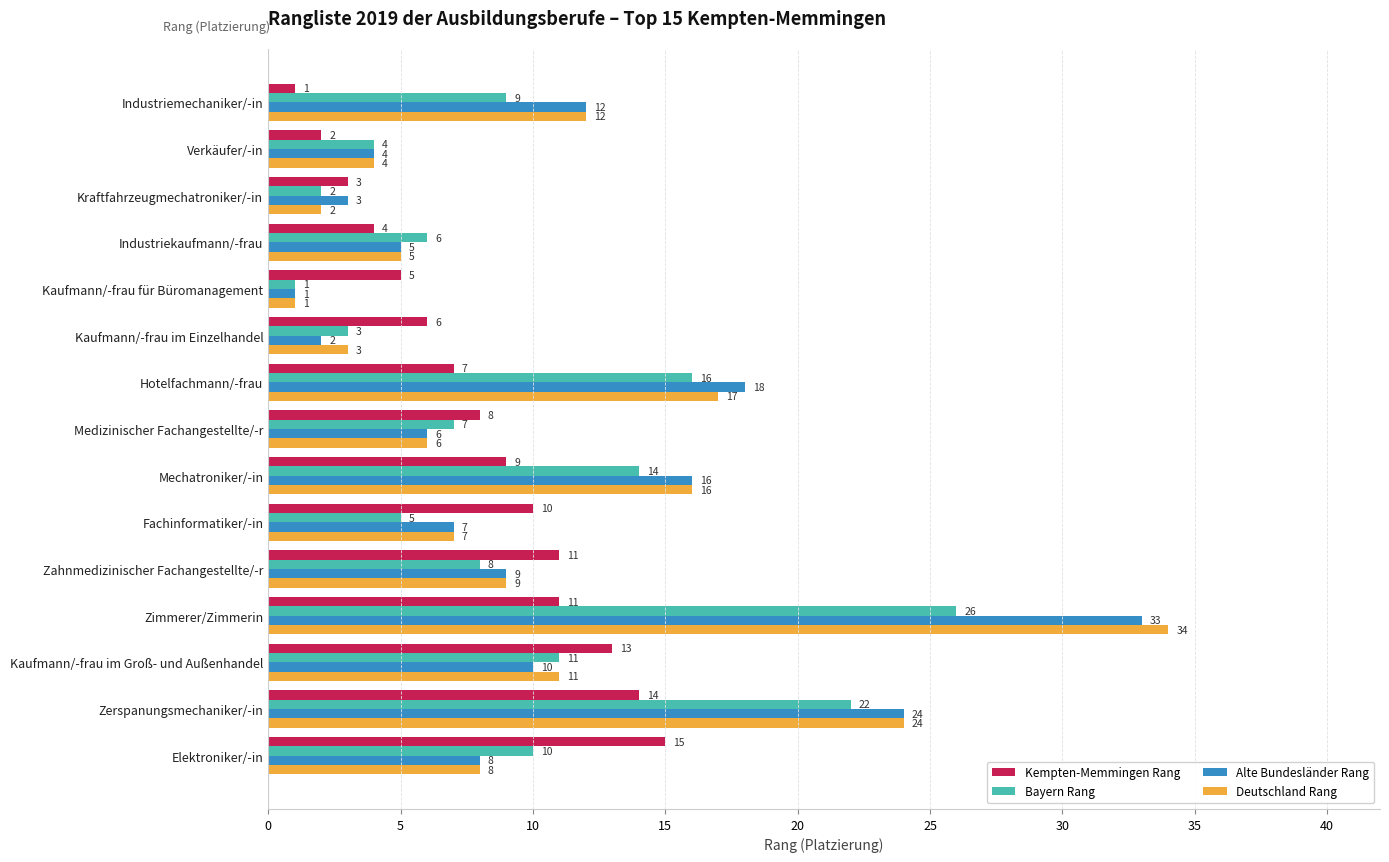

What is the sum of all Deutschland Rang values?

159